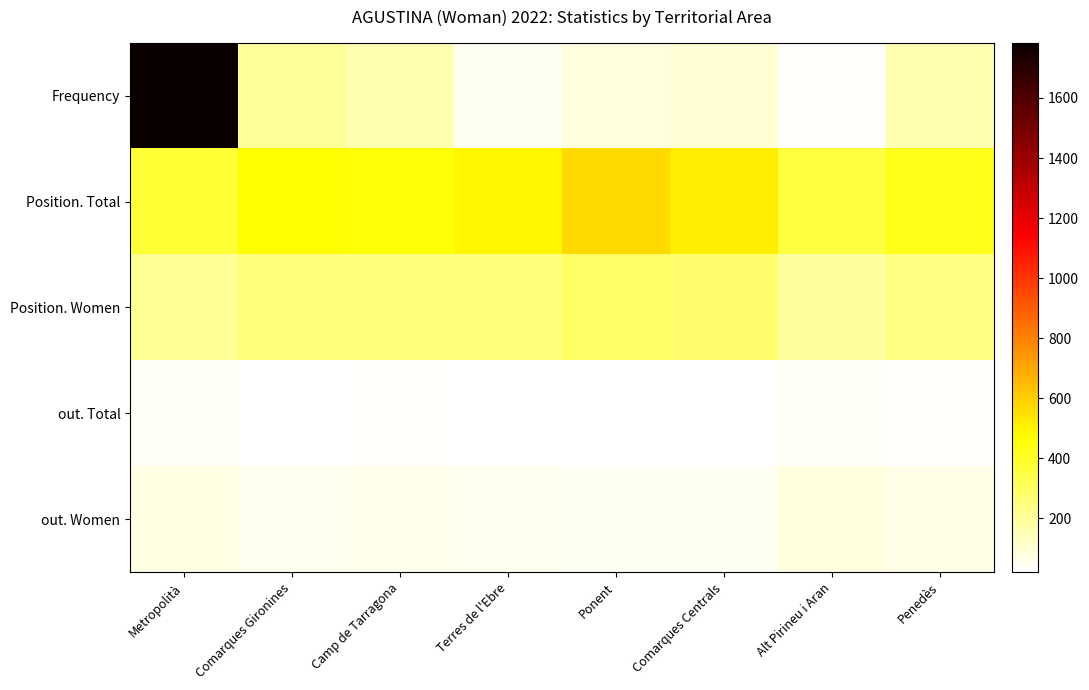

Which series has the largest total across all categories?

Position. Total